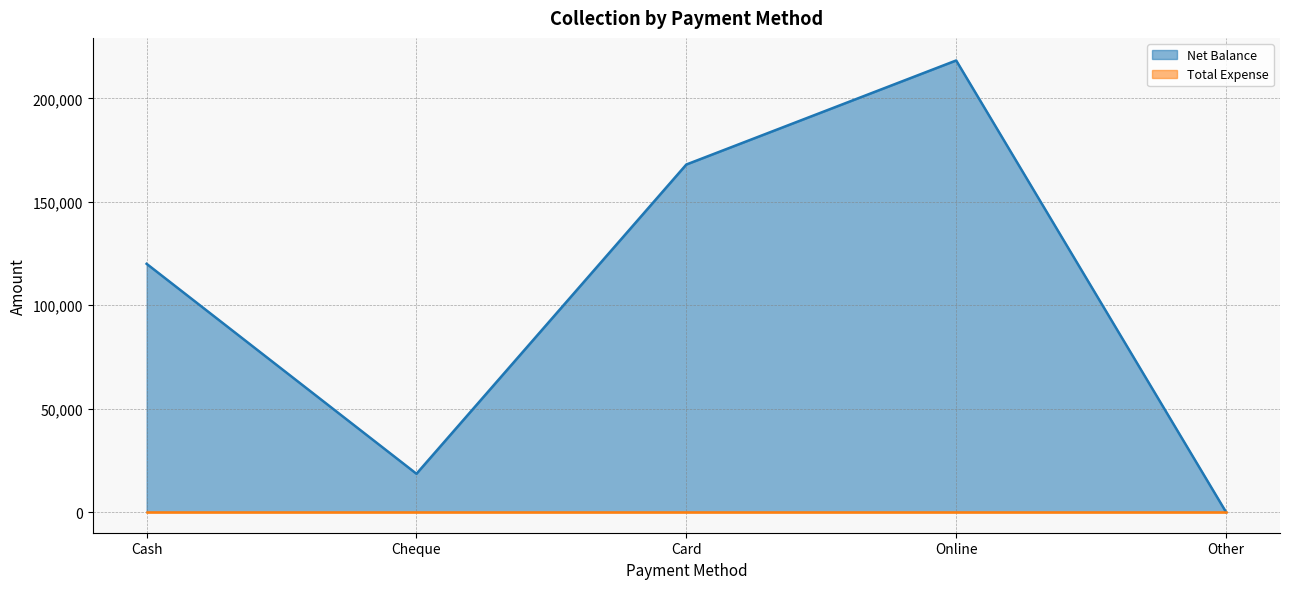

At which label does the data first exceed 120000?

Card